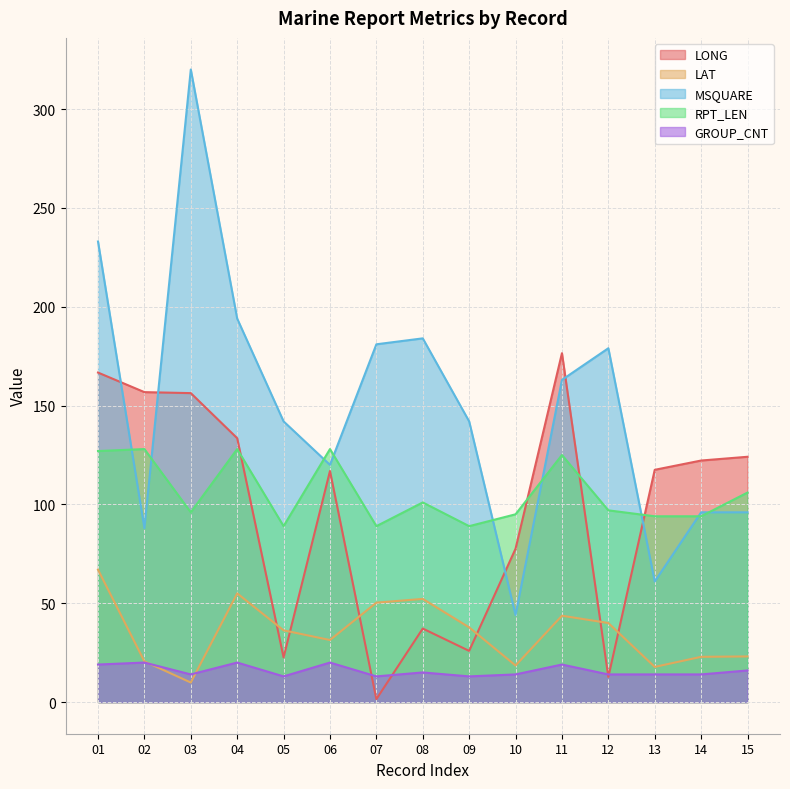

Reading left to right, extract all data points from this chart.

LONG: 01=166.7	02=156.8	03=156.3	04=133.5	05=22.6	06=116.9	07=1.5	08=37.2	09=25.9	10=77.6	11=176.5	12=12.7	13=117.5	14=122.2	15=124.1
LAT: 01=67.0	02=20.6	03=9.9	04=55.0	05=36.3	06=31.4	07=50.3	08=52.2	09=37.8	10=18.5	11=43.7	12=40.0	13=17.8	14=22.9	15=23.1
MSQUARE: 01=233.0	02=88.0	03=320.0	04=194.0	05=142.0	06=120.0	07=181.0	08=184.0	09=142.0	10=44.0	11=163.0	12=179.0	13=61.0	14=96.0	15=96.0
RPT_LEN: 01=127.0	02=128.0	03=96.0	04=128.0	05=89.0	06=128.0	07=89.0	08=101.0	09=89.0	10=95.0	11=125.0	12=97.0	13=94.0	14=94.0	15=106.0
GROUP_CNT: 01=19.0	02=20.0	03=14.0	04=20.0	05=13.0	06=20.0	07=13.0	08=15.0	09=13.0	10=14.0	11=19.0	12=14.0	13=14.0	14=14.0	15=16.0